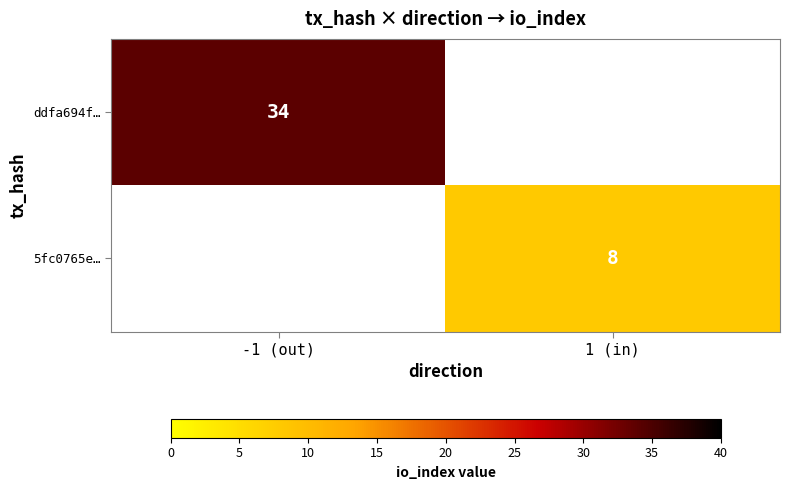

The value of 5fc0765e… at 1 (in) is 10.7. True or false?

False